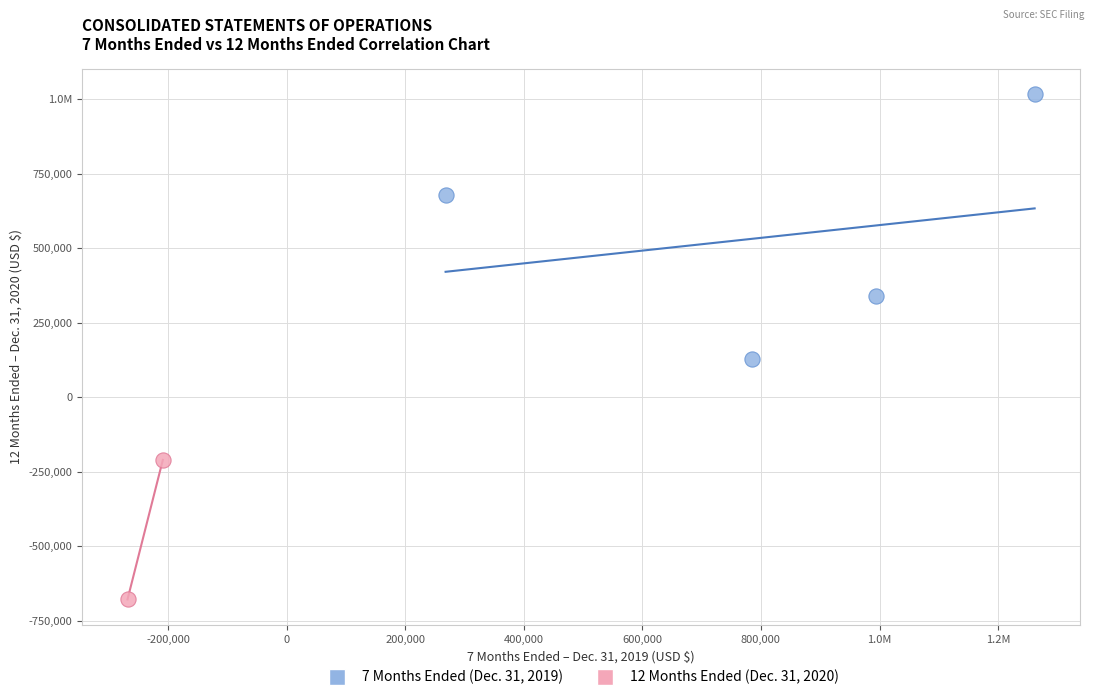

What are all the series names shown in the legend?

7 Months Ended (Dec. 31, 2019), 12 Months Ended (Dec. 31, 2020)